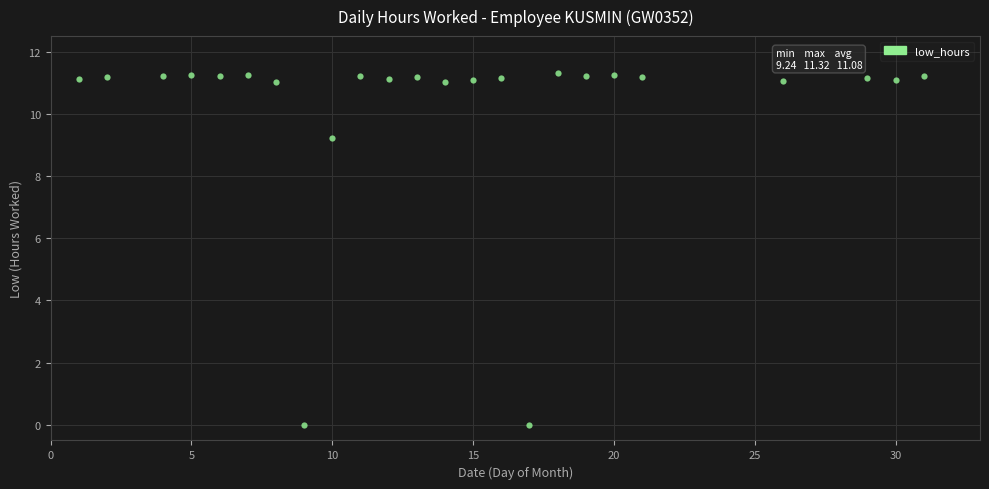

What Y value in the scatter plot is closest to 5?

9.2